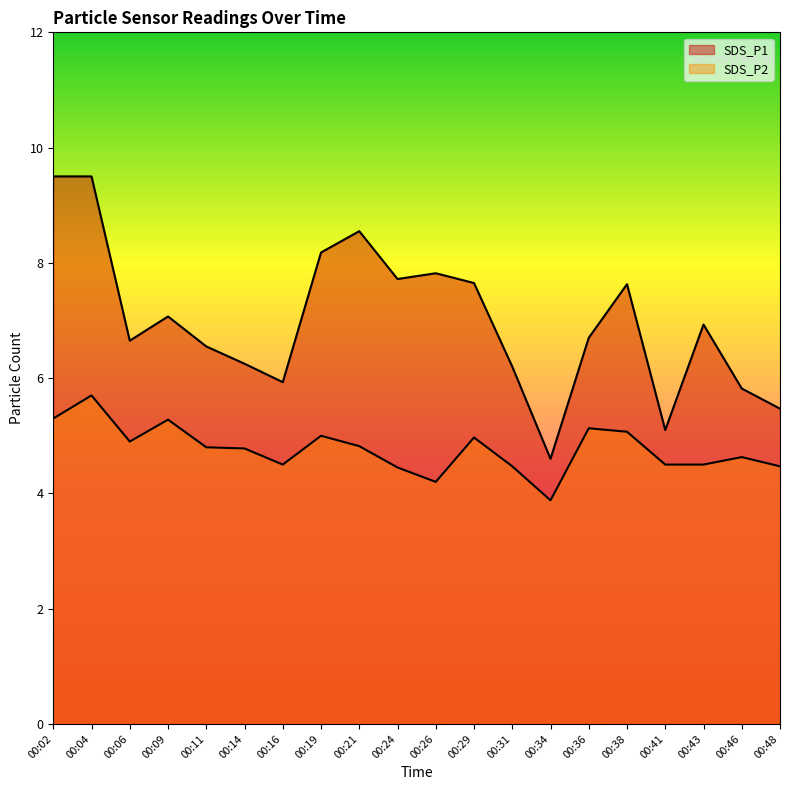

List the series in order of their overall mean, highest first.

SDS_P1, SDS_P2